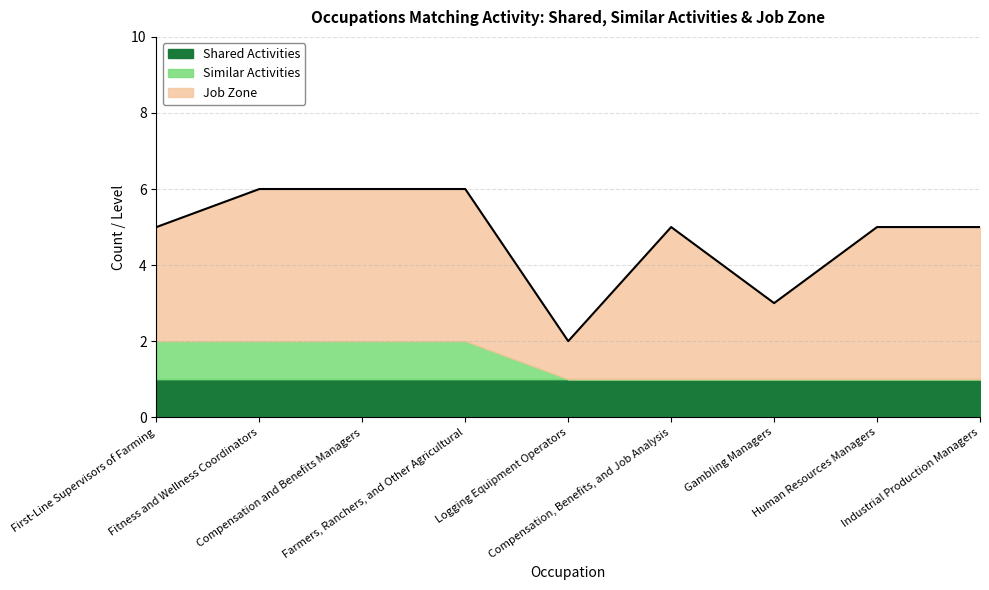

What is the greatest value displayed?

4